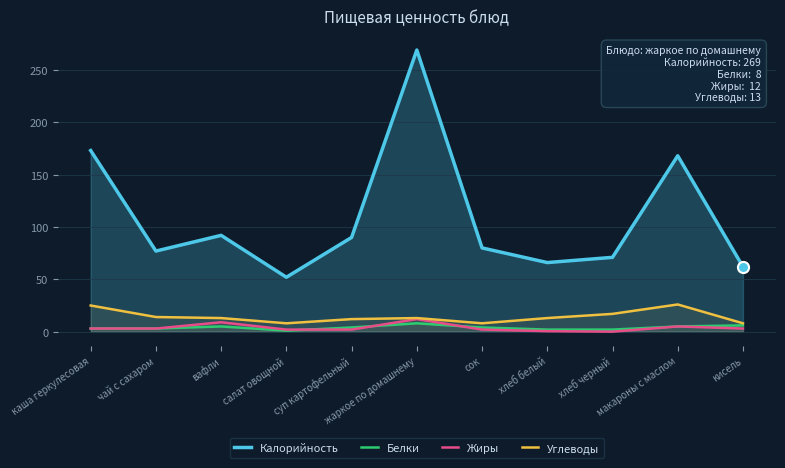

How many lines are shown in the chart?

4